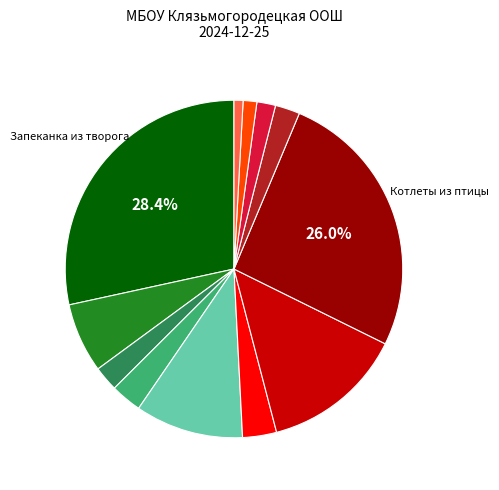

Is there a majority slice in this chart?

No